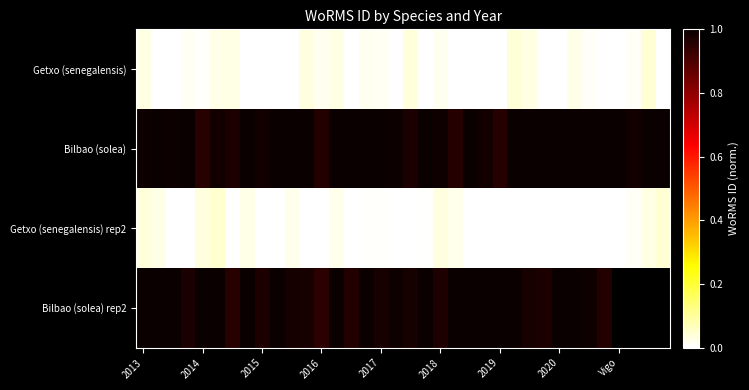

What is the spread (max minus min) of values at 2017?

1.0